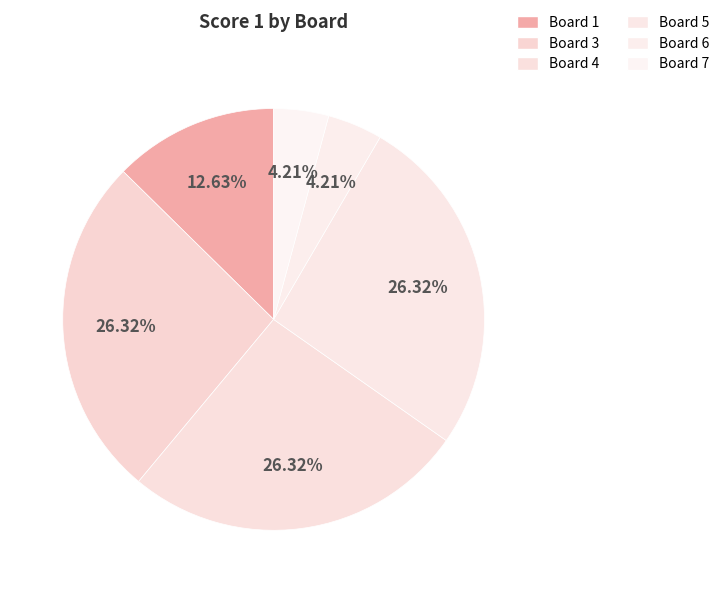

Is there a majority slice in this chart?

No